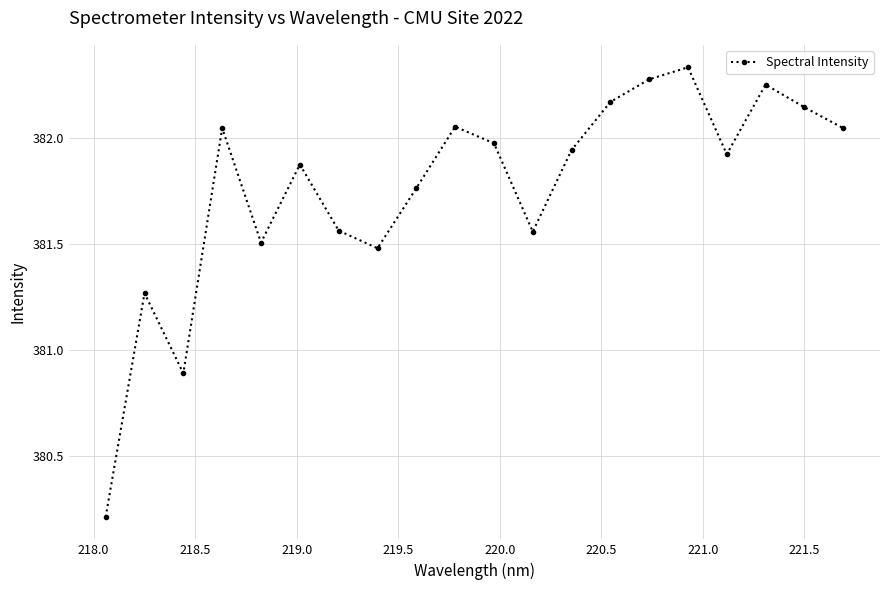

How many data points are less than 381?

2